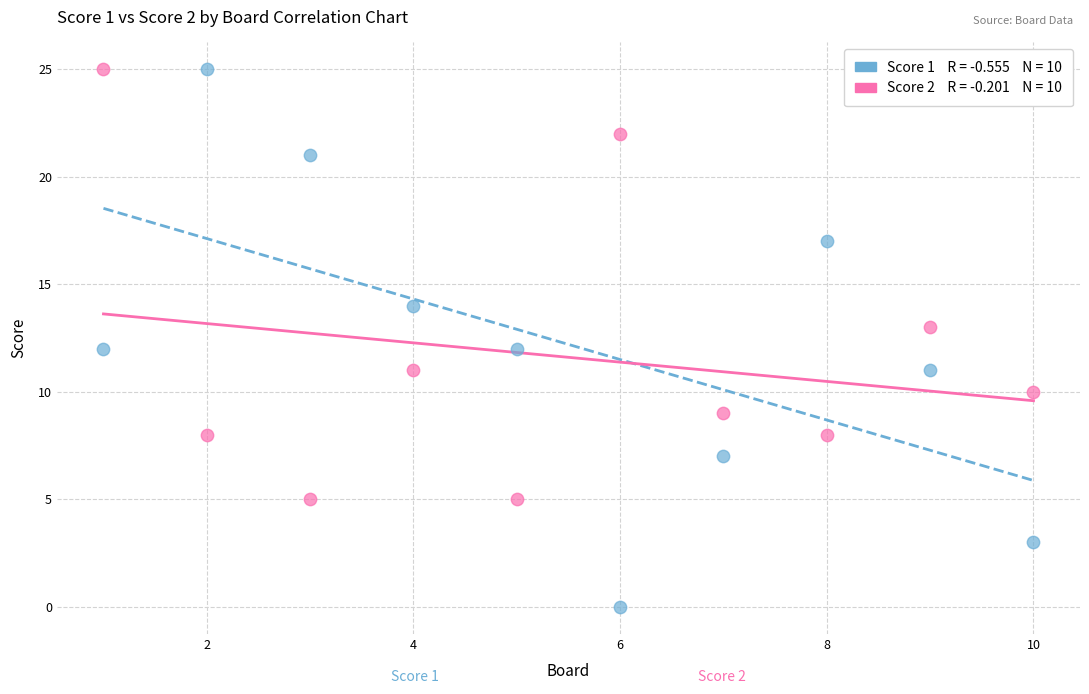

Across all data points, what is the range of Y values (max minus min)?

25